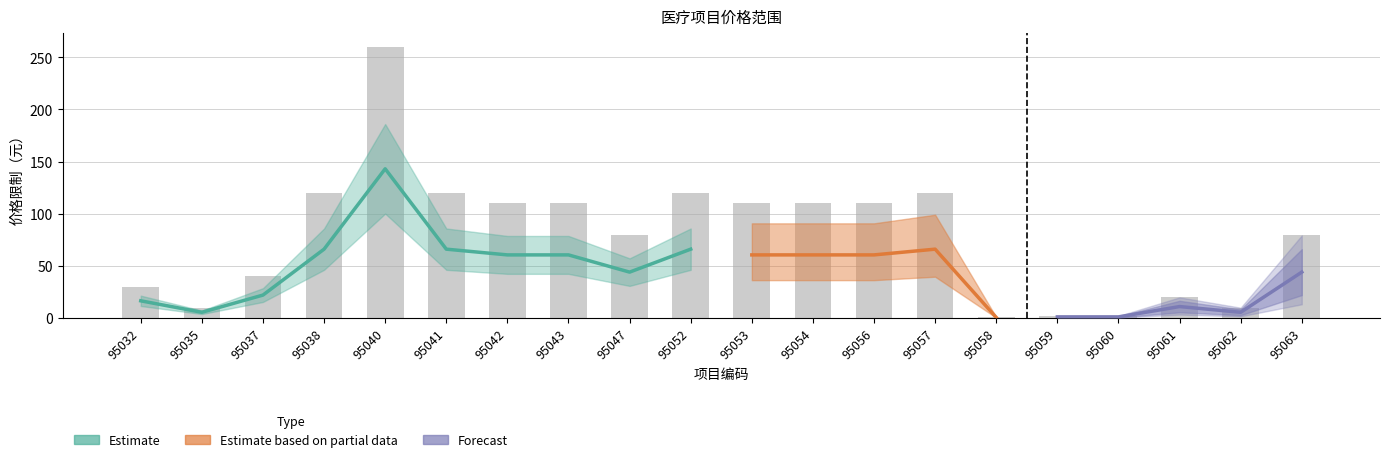

Are the bars grouped side by side (vs. stacked)?

No